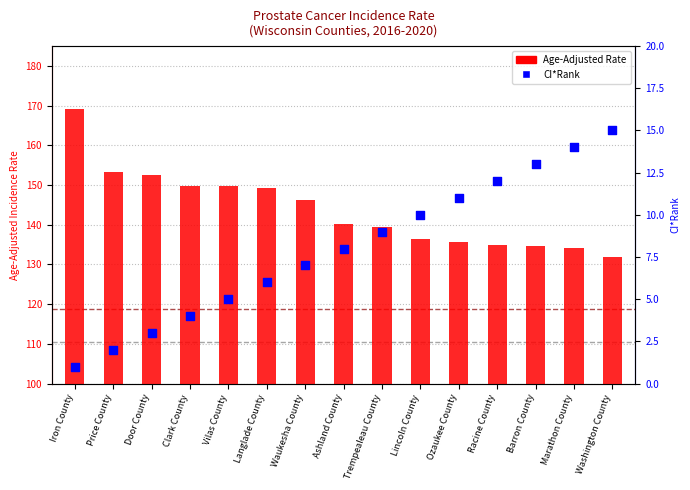

Which series contains the highest Y value?

Age-Adjusted Rate